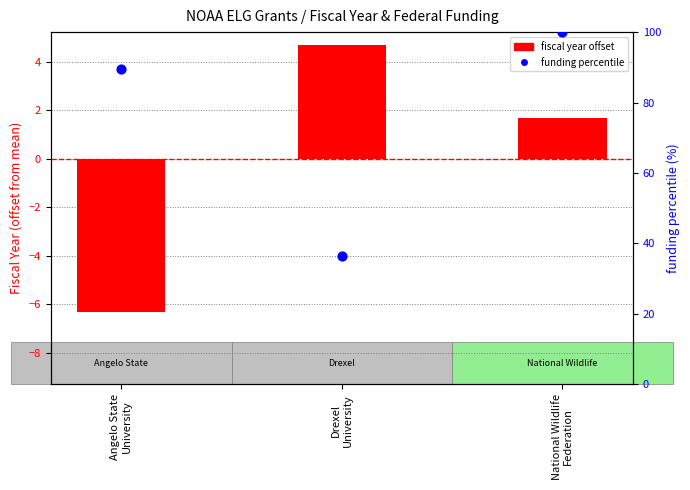

Which series has the largest total across all categories?

funding percentile